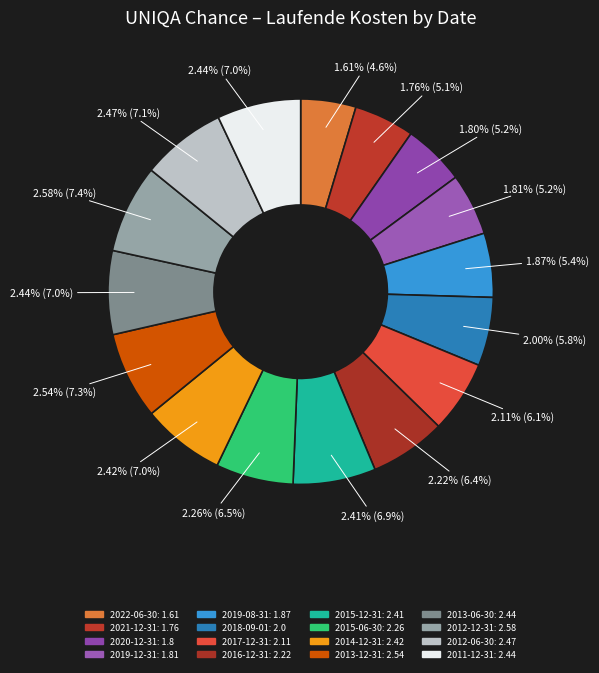

True or false: 2012-12-31 accounts for 15% of the total.

False